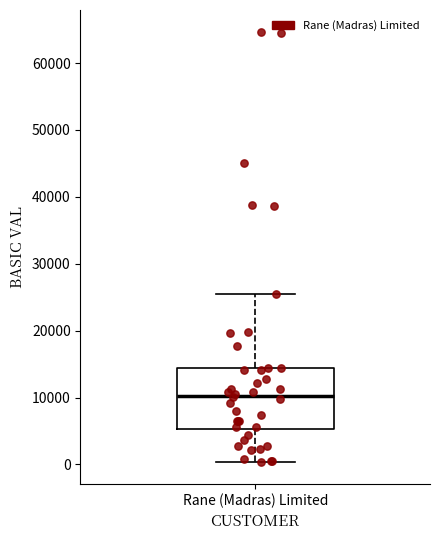

Transcribe this box plot: give where the median line is, the range the box spans, and where the two whiskers end, as read against the y-axis. The values are not printed on the chart, so give them approximately, as read against the axis.

median 10000, box 5000 to 14000, whiskers 0 to 25000